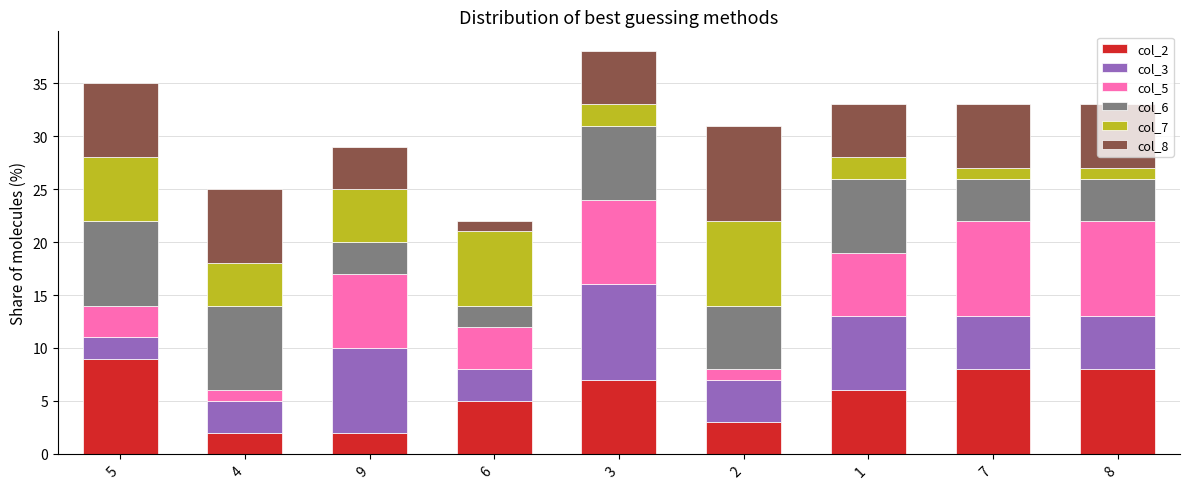

What is the difference between the col_2 values at 3 and 6?

2